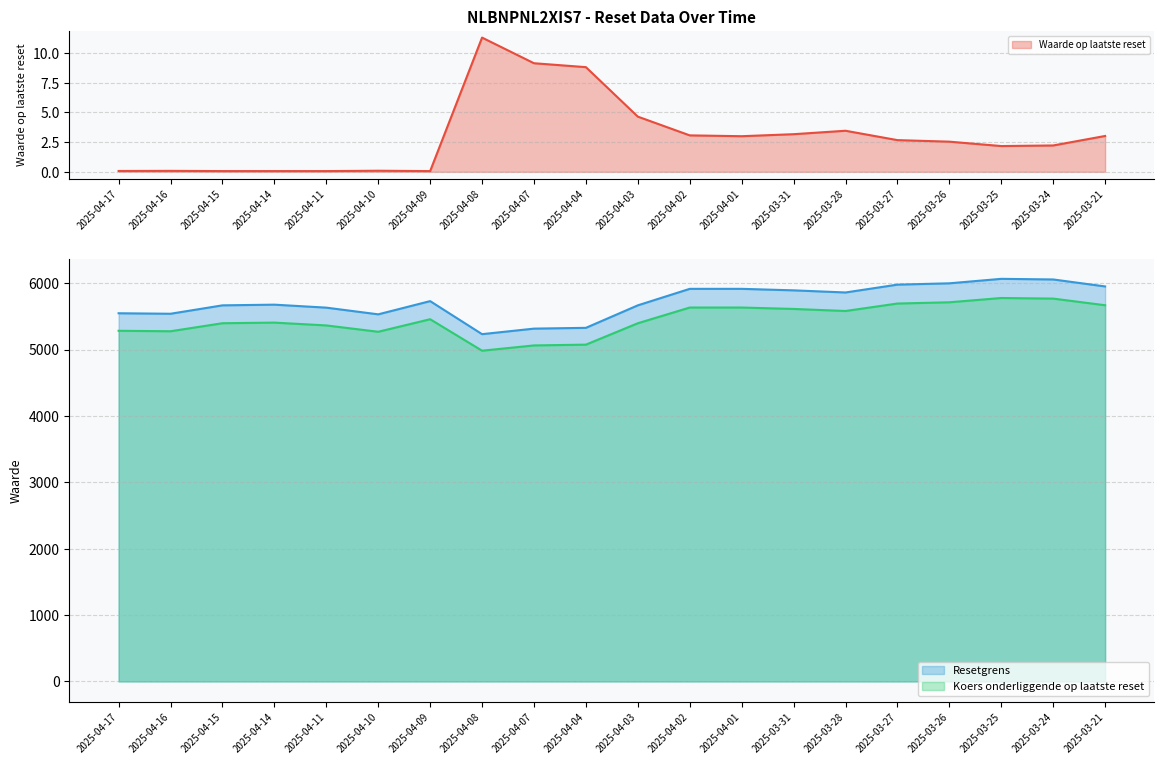

How many interior local valleys does the Koers onderliggende op laatste reset series have?

4